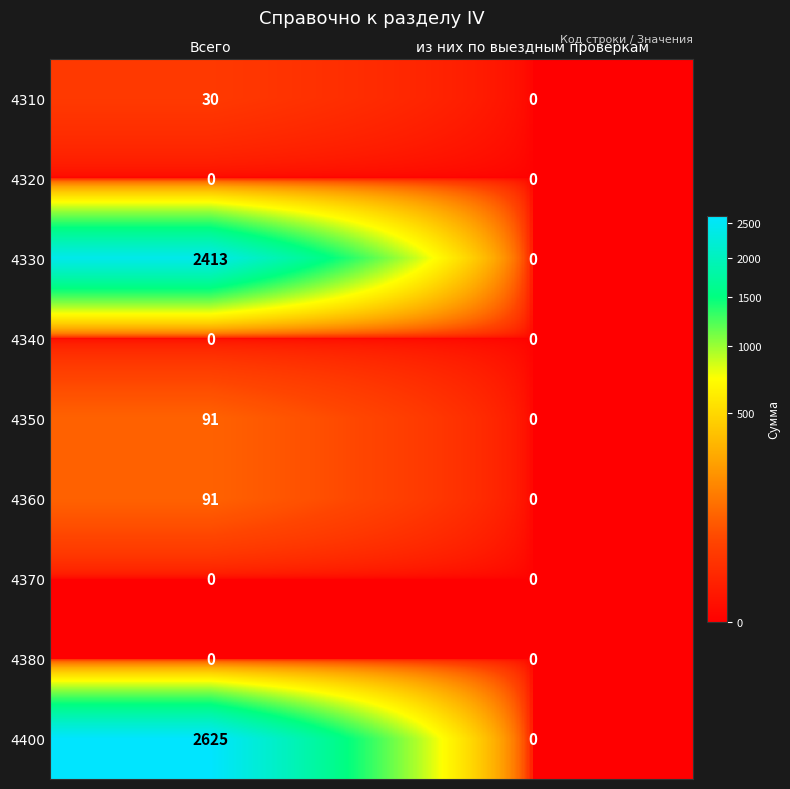

Reading left to right, list all the values displayed in this chart.

4310: Всего=30	из них по выездным проверкам=0
4320: Всего=0	из них по выездным проверкам=0
4330: Всего=2413	из них по выездным проверкам=0
4340: Всего=0	из них по выездным проверкам=0
4350: Всего=91	из них по выездным проверкам=0
4360: Всего=91	из них по выездным проверкам=0
4370: Всего=0	из них по выездным проверкам=0
4380: Всего=0	из них по выездным проверкам=0
4400: Всего=2625	из них по выездным проверкам=0